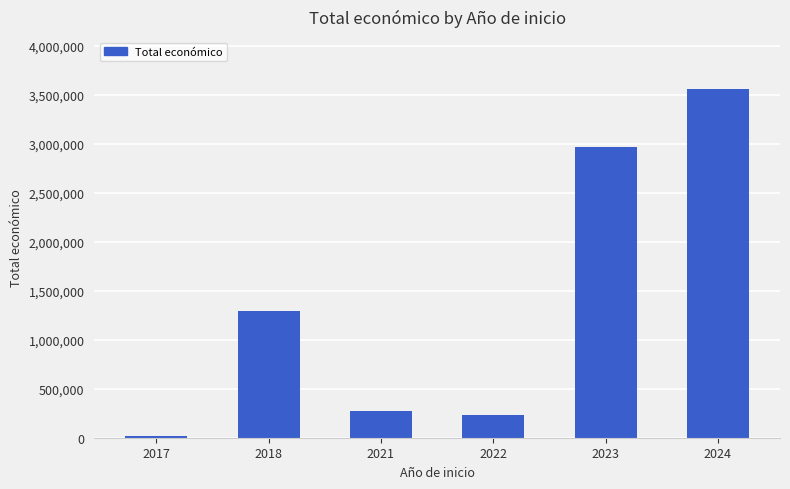

Reading left to right, transcribe all the data shown in this chart.

19000	1292596	268630	232783	2963561	3557333